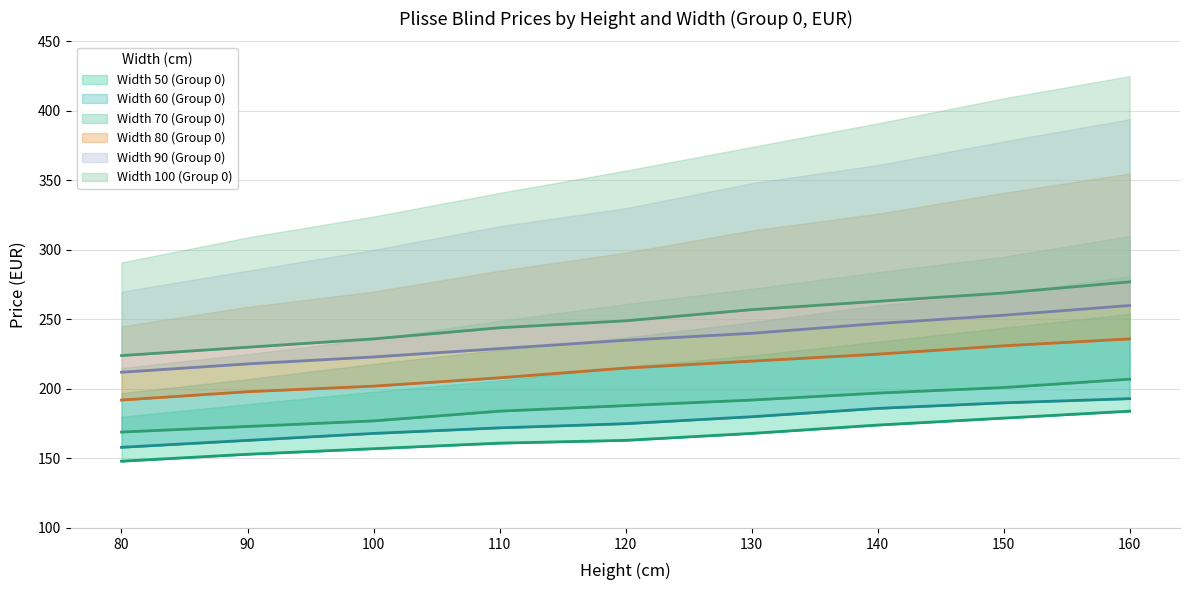

What is the sum of all Width 50 (Group 0) values?

1487